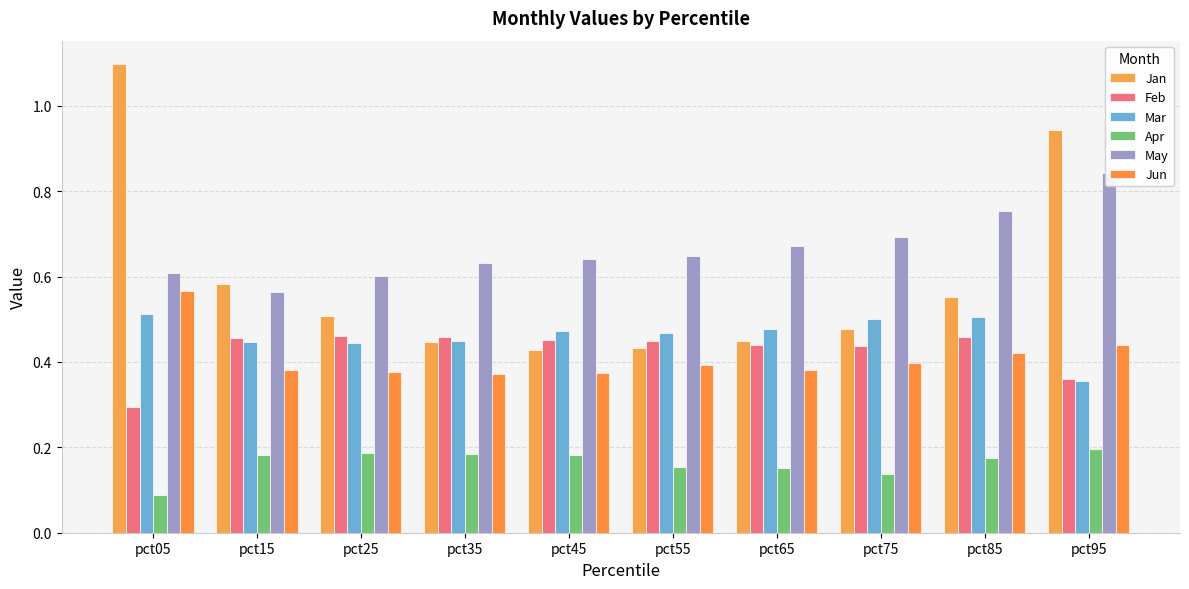

What is the sum of the Apr values at pct05 and pct45?

0.3